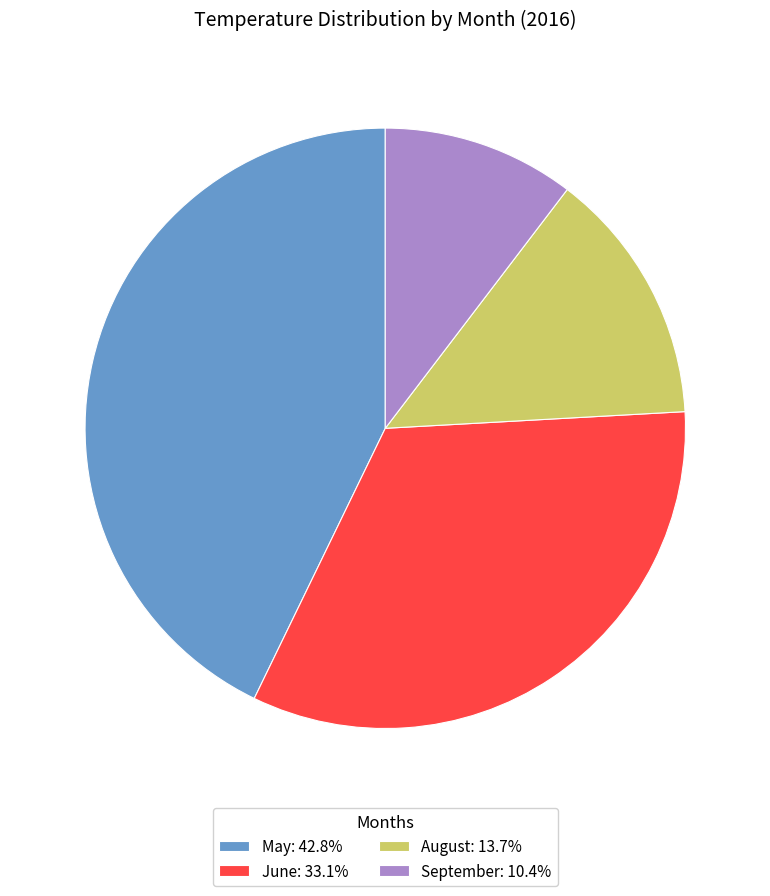

Approximately how many times larger is the value at May: 42.8% compared to September: 10.4%?

4.1